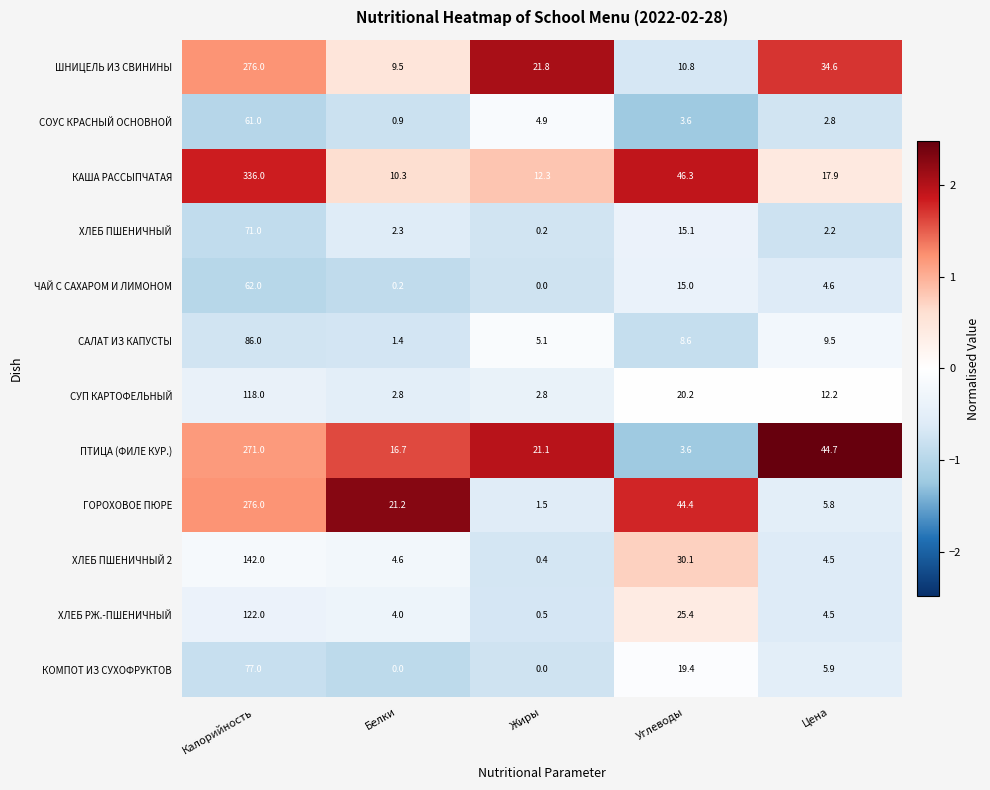

True or false: ХЛЕБ РЖ.-ПШЕНИЧНЫЙ has a value of 7.2 at Цена.

False